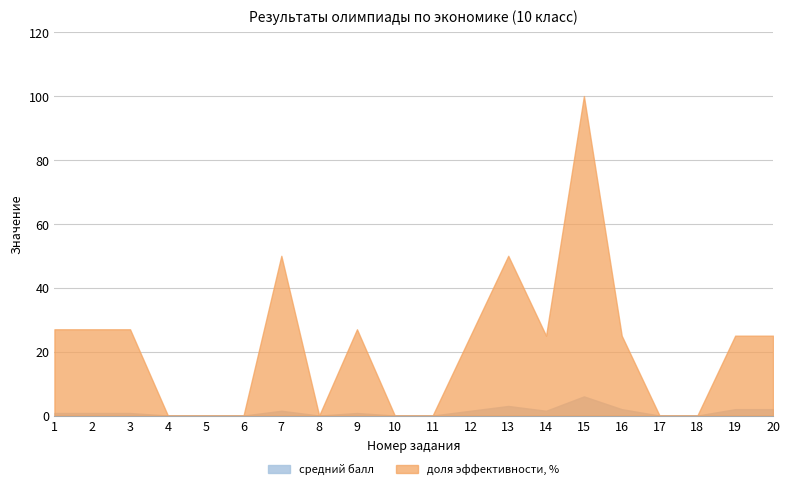

At which label does средний балл reach its peak?

15